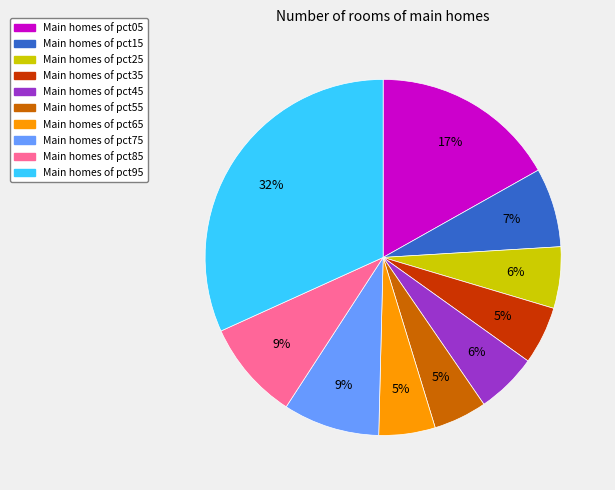

Does any single category account for the majority?

No